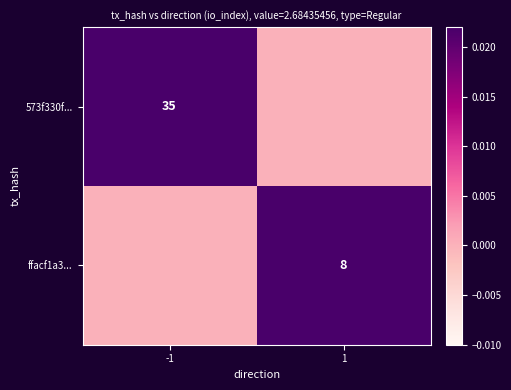

How many data points does each series have?

2